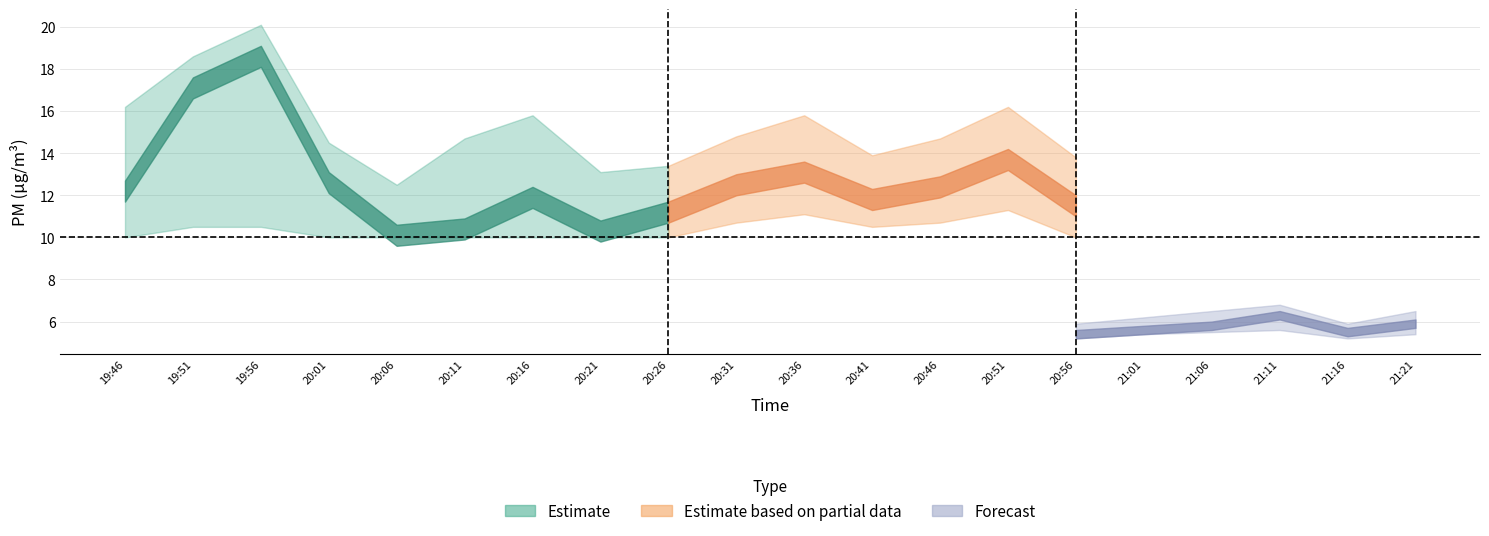

In P1, how many points are lower than both neighbors (excluding endpoints)?

5